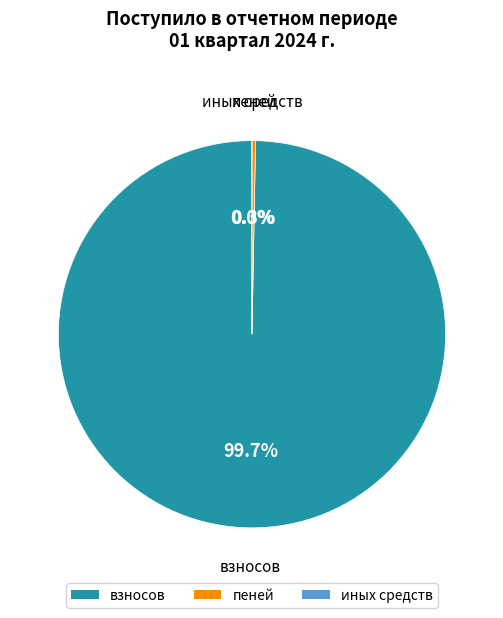

How many segments does this pie chart have?

3